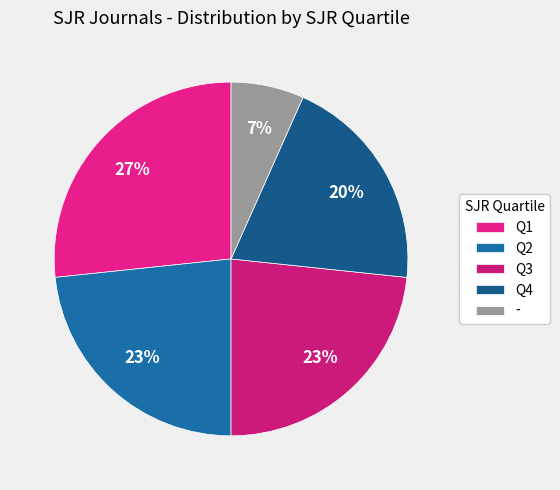

How many segments does this pie chart have?

5